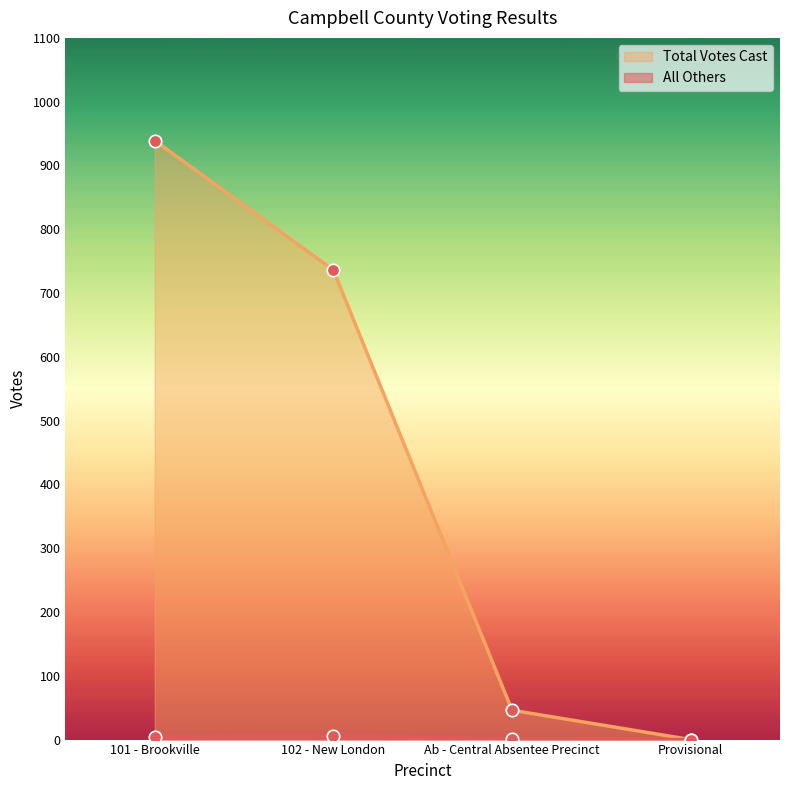

Which series reaches the maximum Y coordinate?

Total Votes Cast